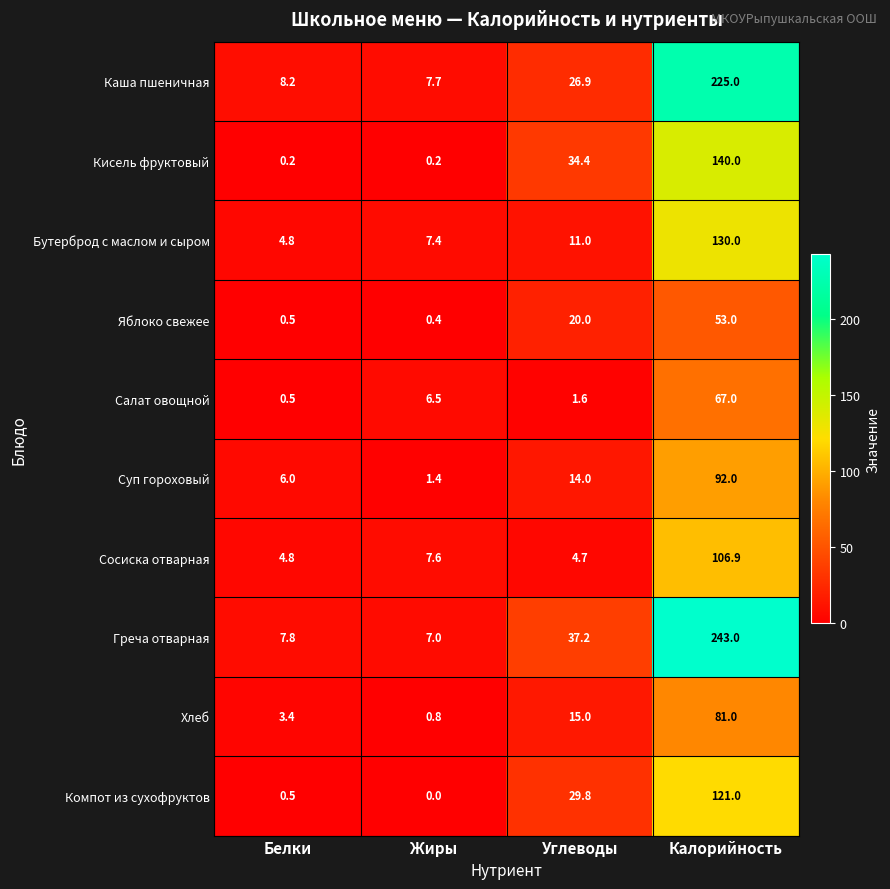

How many values in the Кисель фруктовый series exceed 34?

2